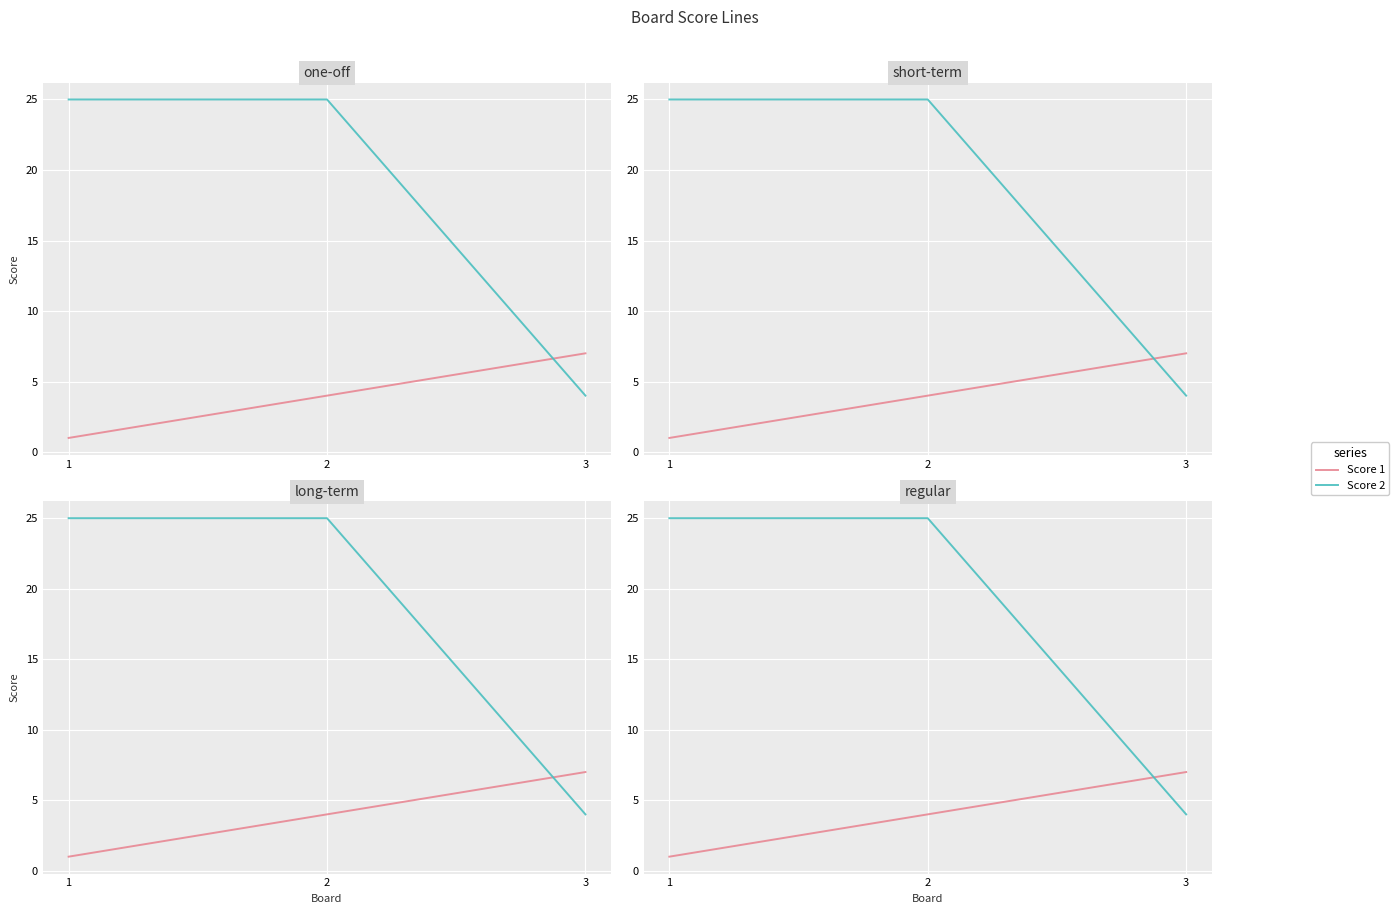

At how many categories does at least one series exceed 3?

3